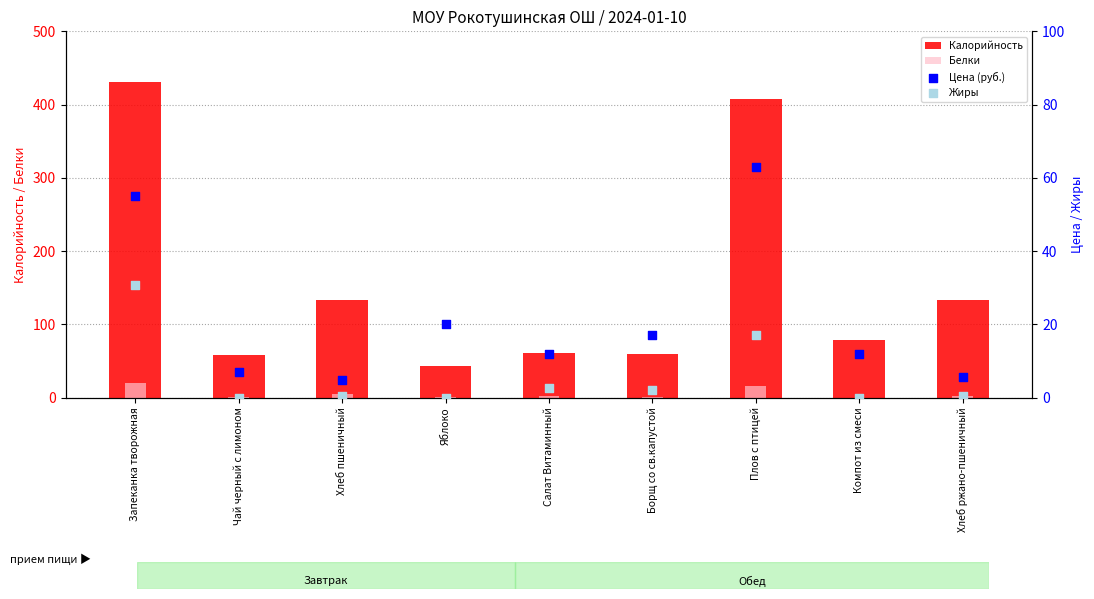

Which series contains the lowest Y value?

Белки